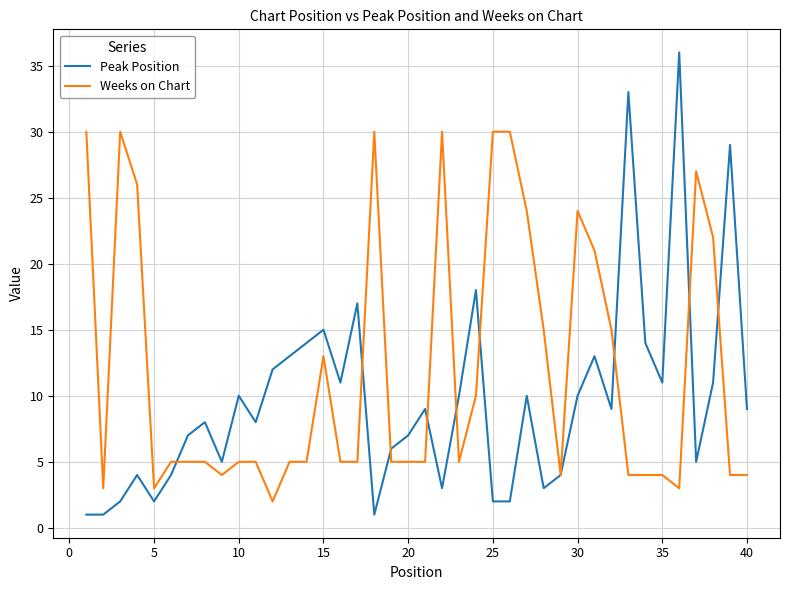

What is the greatest value displayed?

36